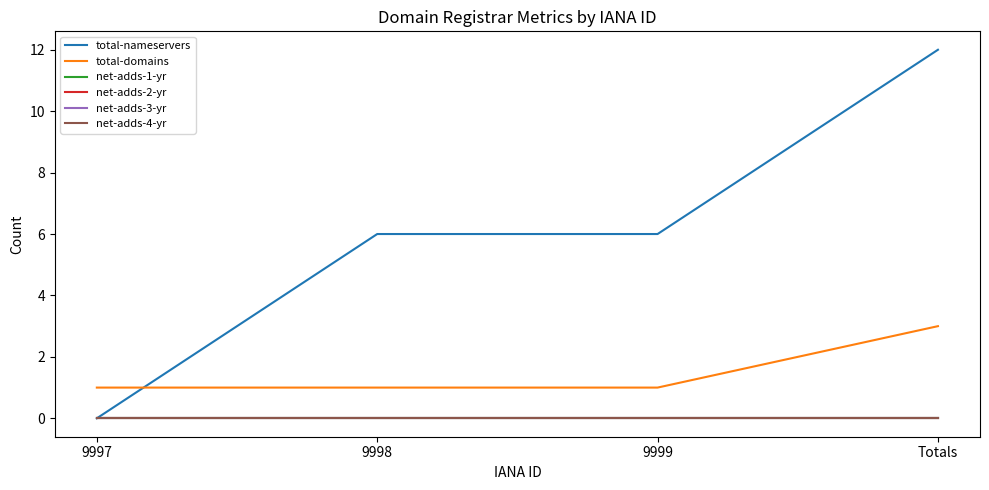

At 9997, list the series in order from largest to smallest.

total-domains, total-nameservers, net-adds-1-yr, net-adds-2-yr, net-adds-3-yr, net-adds-4-yr